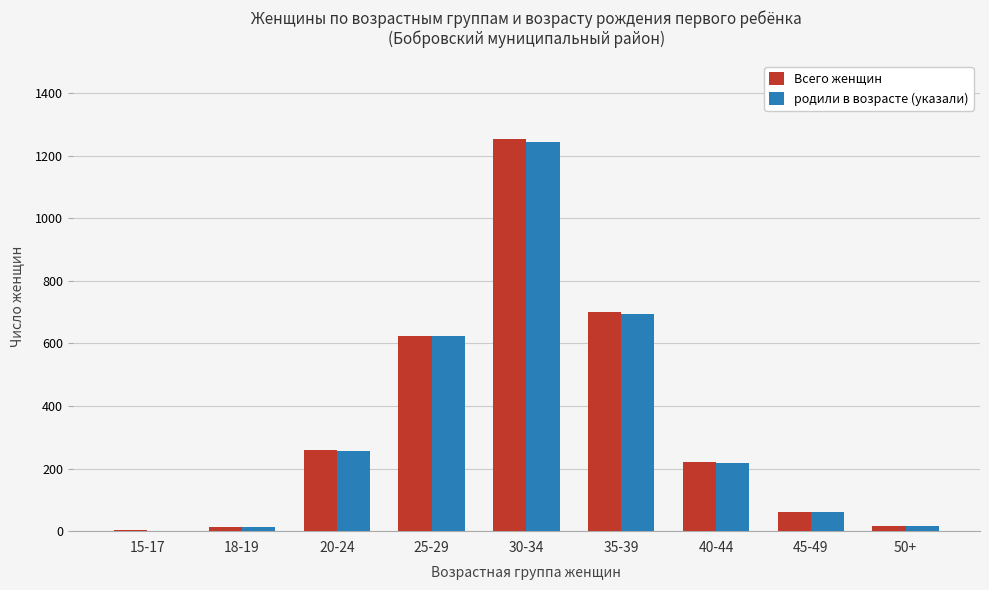

What is the difference between the родили в возрасте (указали) values at 50+ and 25-29?

604